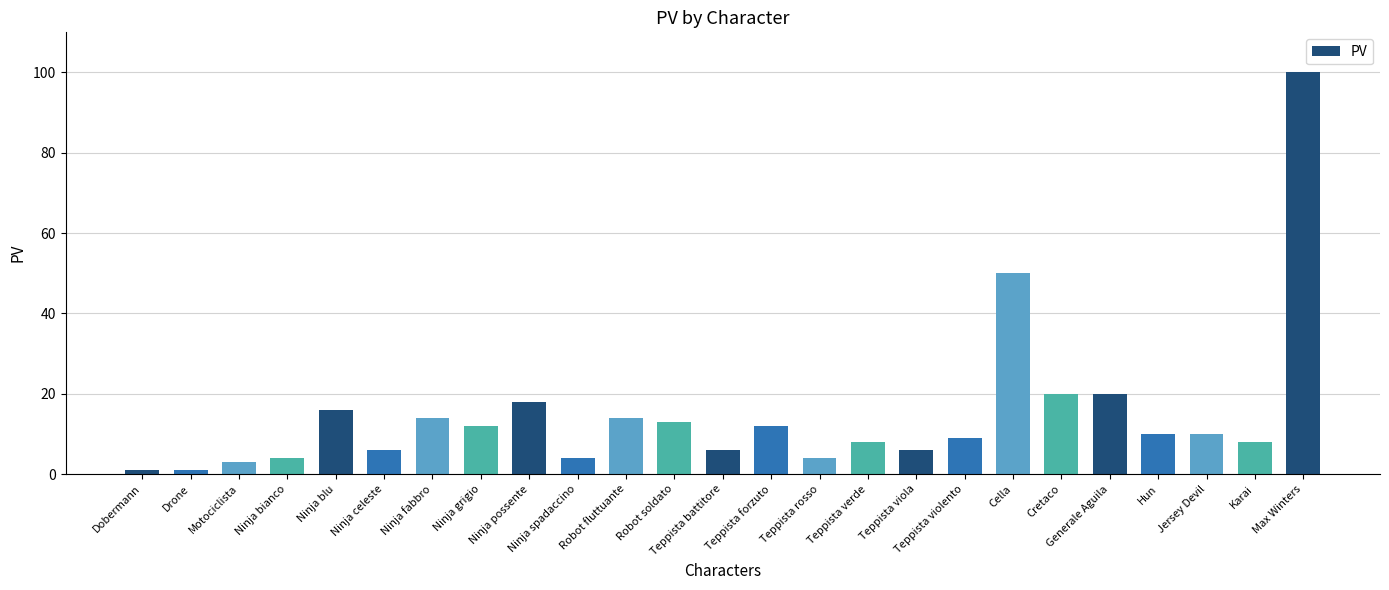

Reading right to left, list all the values displayed in this chart.

100	8	10	10	20	20	50	9	6	8	4	12	6	13	14	4	18	12	14	6	16	4	3	1	1